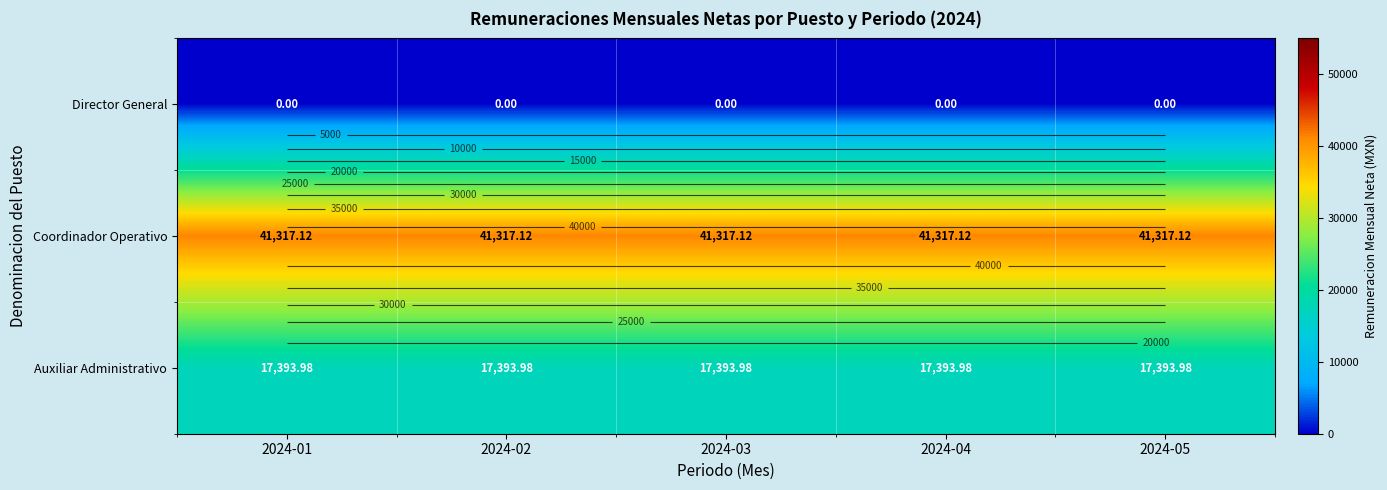

At which label is Director General closest to 0?

2024-01